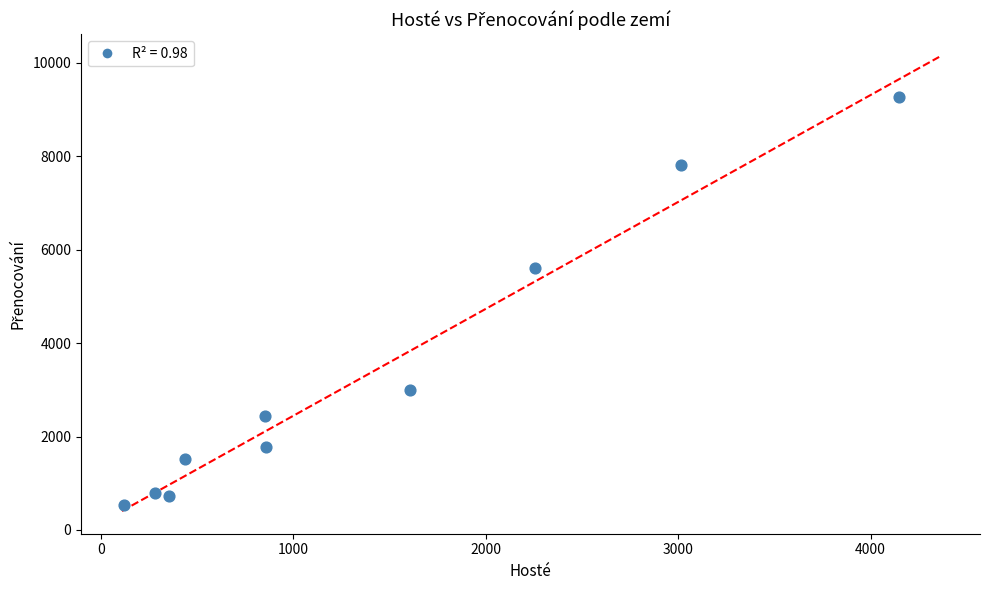

What Y value in the scatter plot is closest to 4899?

5606